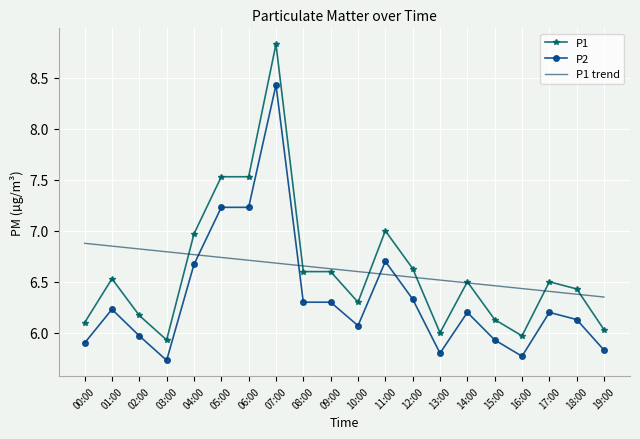

What is the total value across all series at 13:00?

18.3